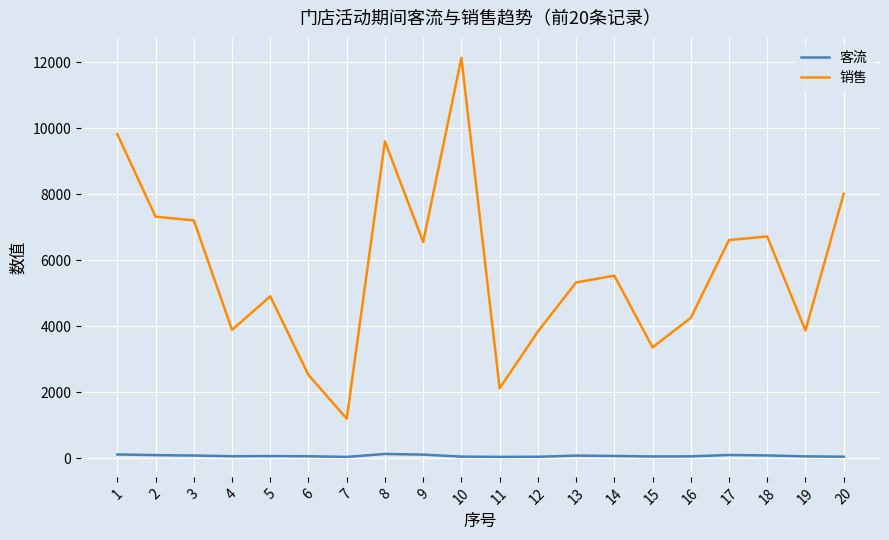

What is the maximum value for 销售?

12137.1